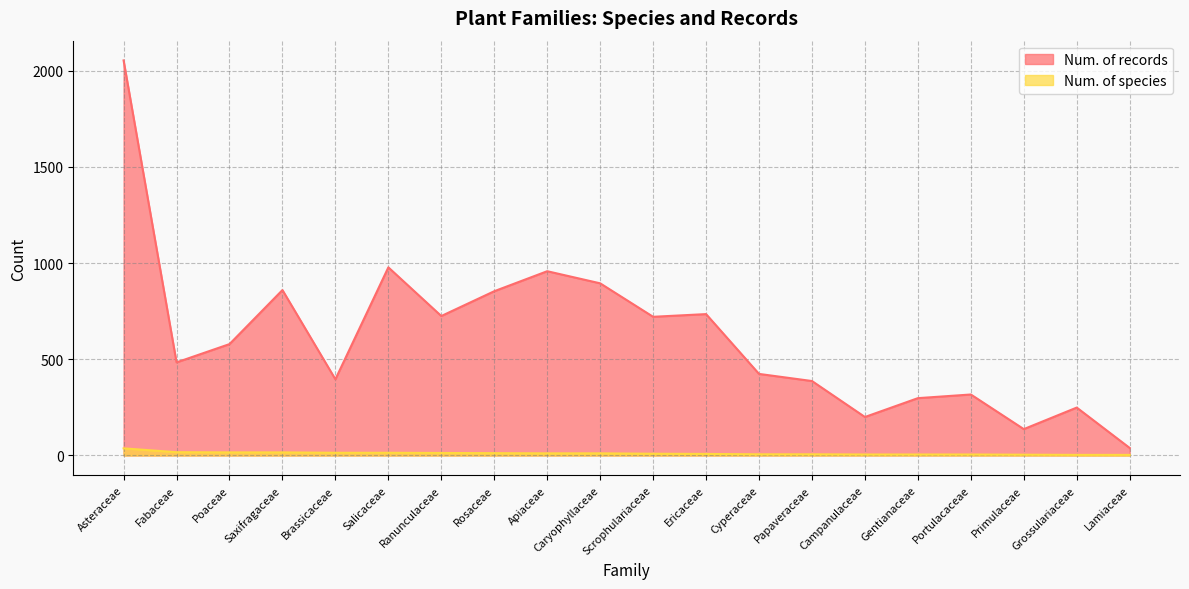

What position from the left is Gentianaceae?

16